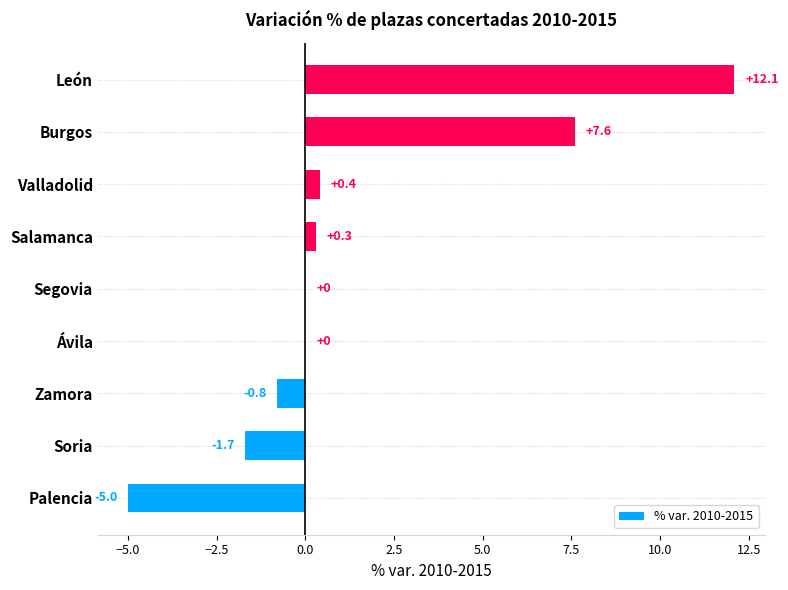

Which has a higher value, Salamanca or Burgos?

Burgos